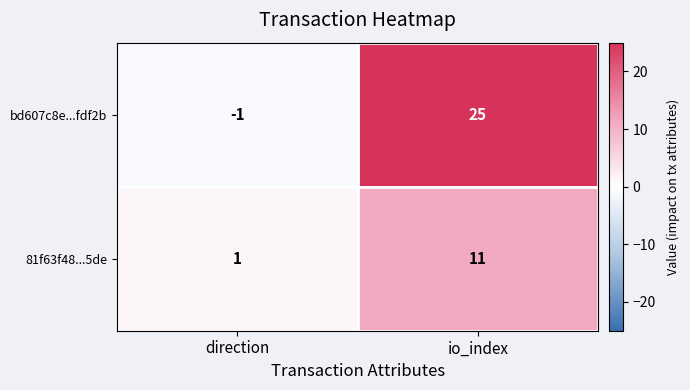

Reading left to right, what are all the values shown in this chart?

bd607c8e...fdf2b: direction=-1	io_index=25
81f63f48...5de: direction=1	io_index=11